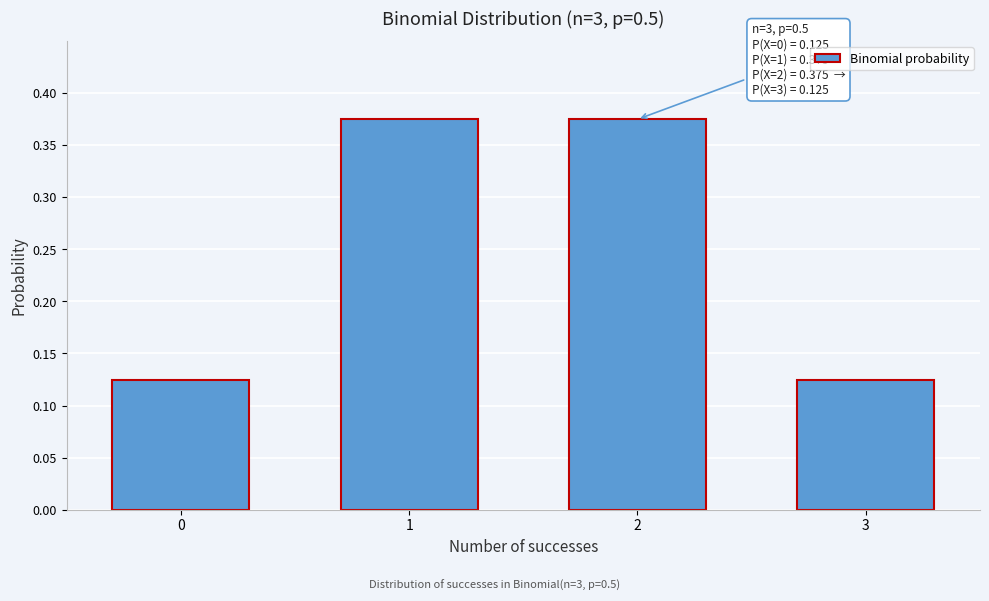

Count the values in the range 0 to 1.

4